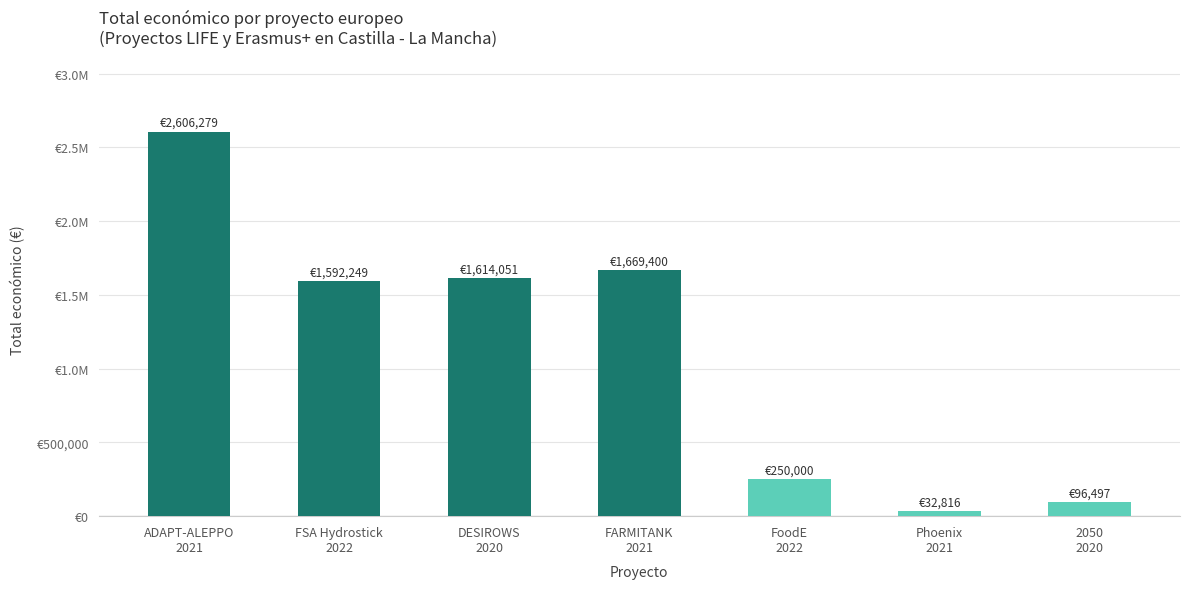

Are the bars horizontal?

No